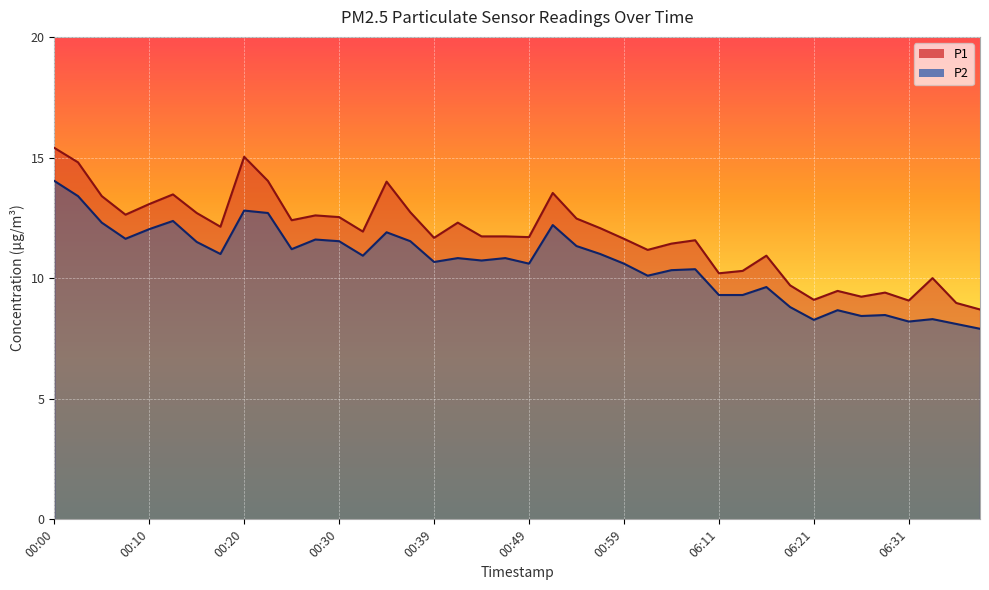

Which series changed the most between 00:22 and 00:35?

P2